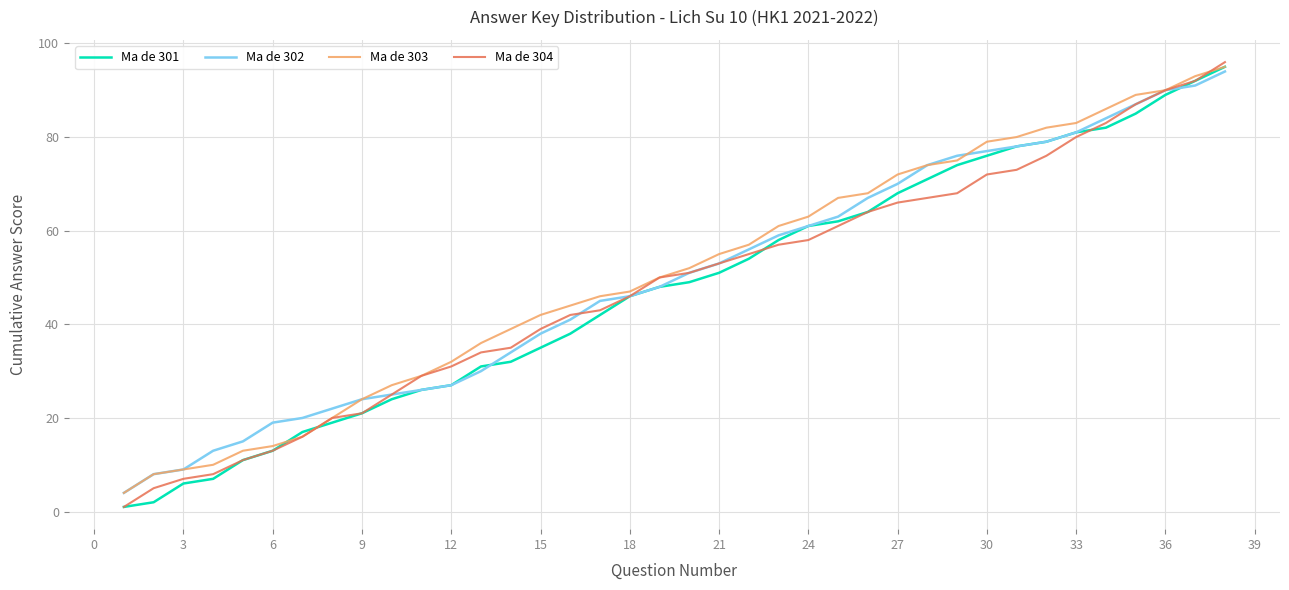

What is the highest value of the Ma de 303 series?

95